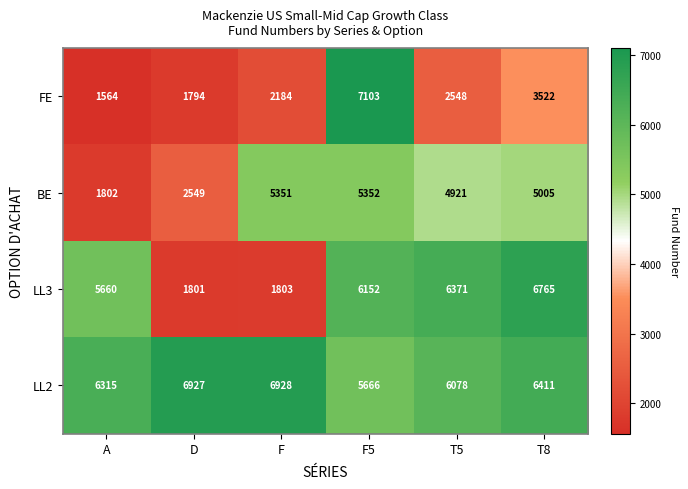

What is the total value across all series at F?

16266